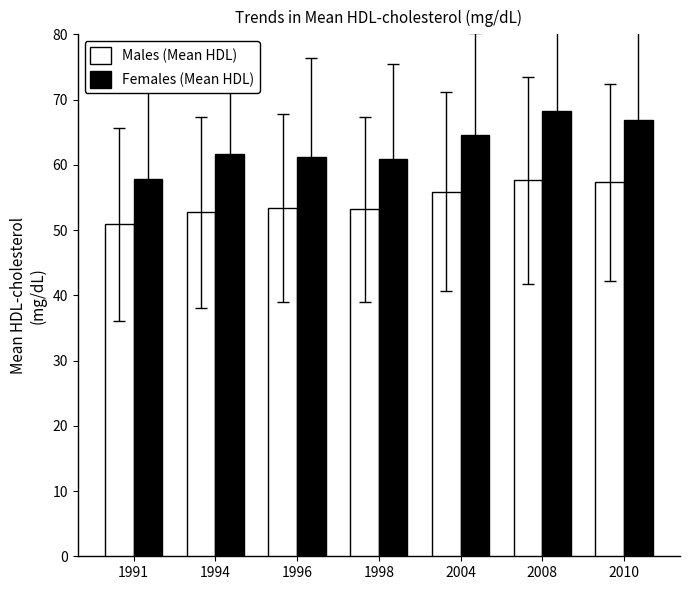

Count the number of data series in this chart.

2